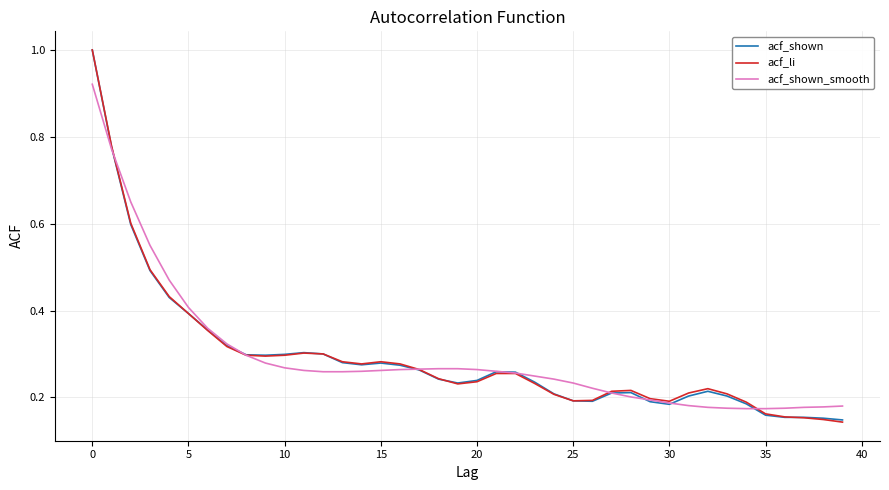

How many distinct data groups are displayed?

3